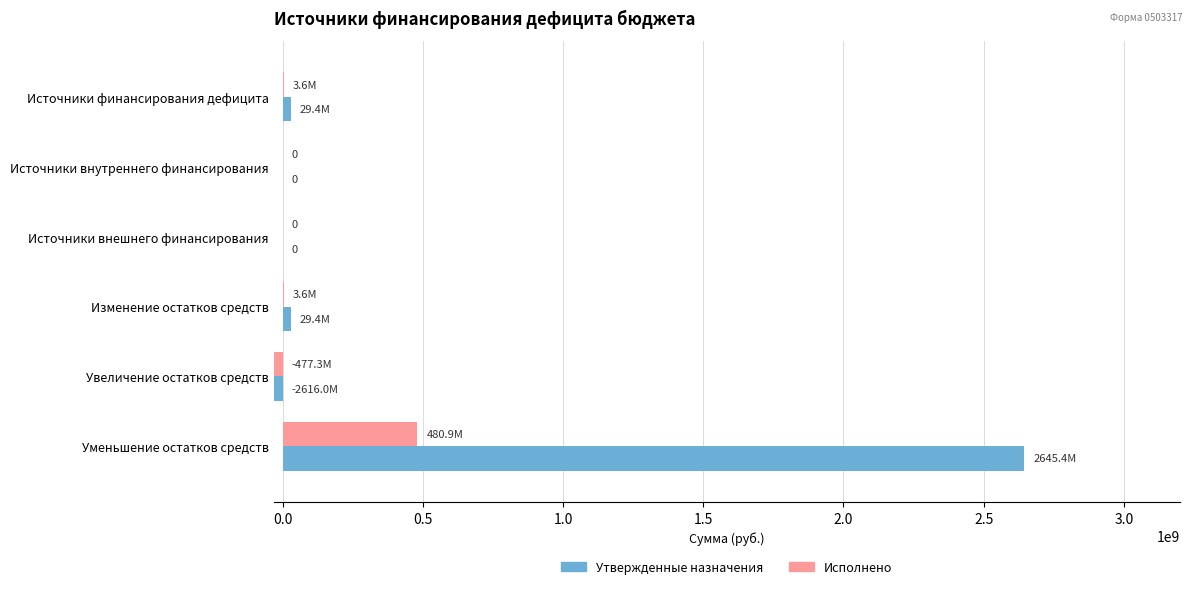

Reading left to right, transcribe all the data shown in this chart.

Утвержденные назначения: 29392146.3	0.0	0.0	29392146.3	-2615961044.3	2645353190.6
Исполнено: 3599097.9	0.0	0.0	3599097.9	-477261821.4	480860919.3